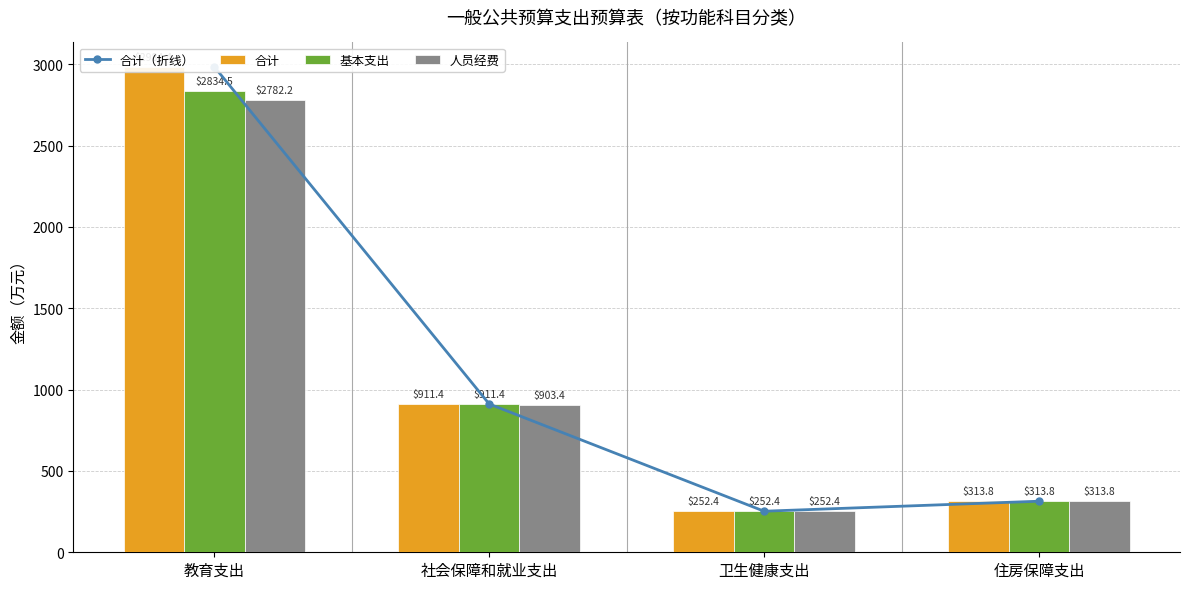

What is the total value across all series at 住房保障支出?

1255.4